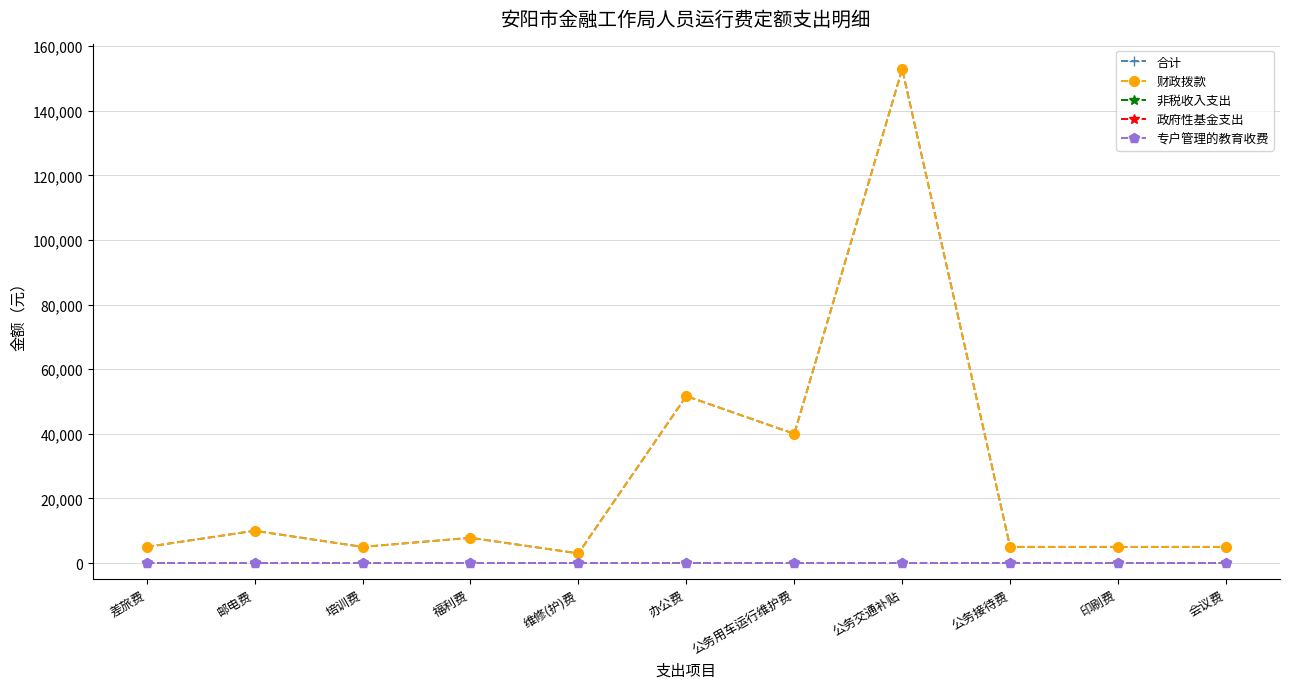

Where is the first local maximum for 财政拨款?

邮电费